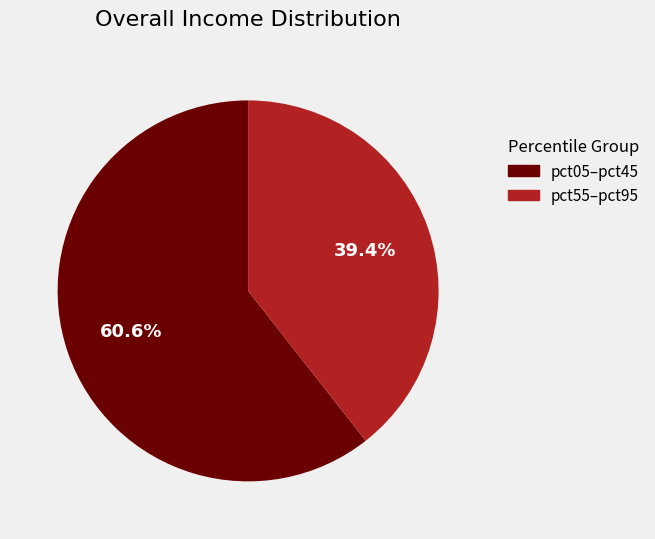

Is there any slice that represents more than half of the pie?

Yes